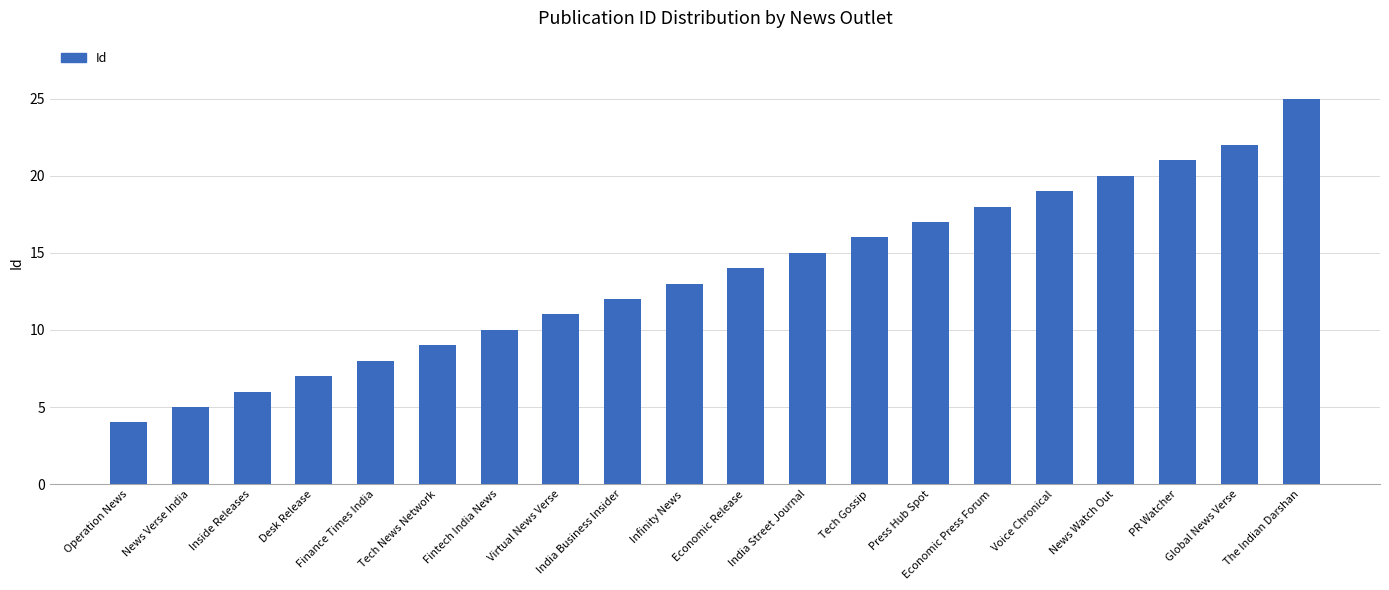

Count the number of data series in this chart.

1